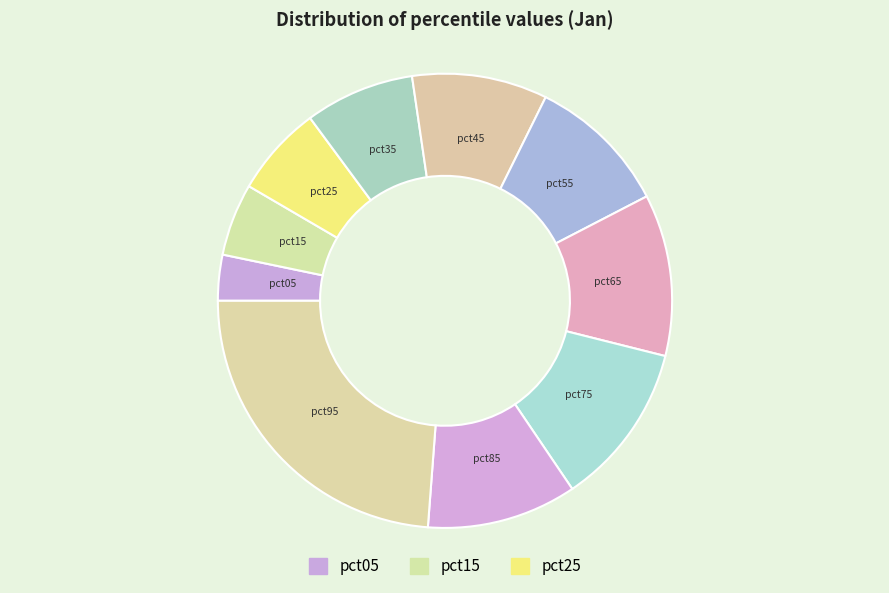

How many segments does this pie chart have?

10